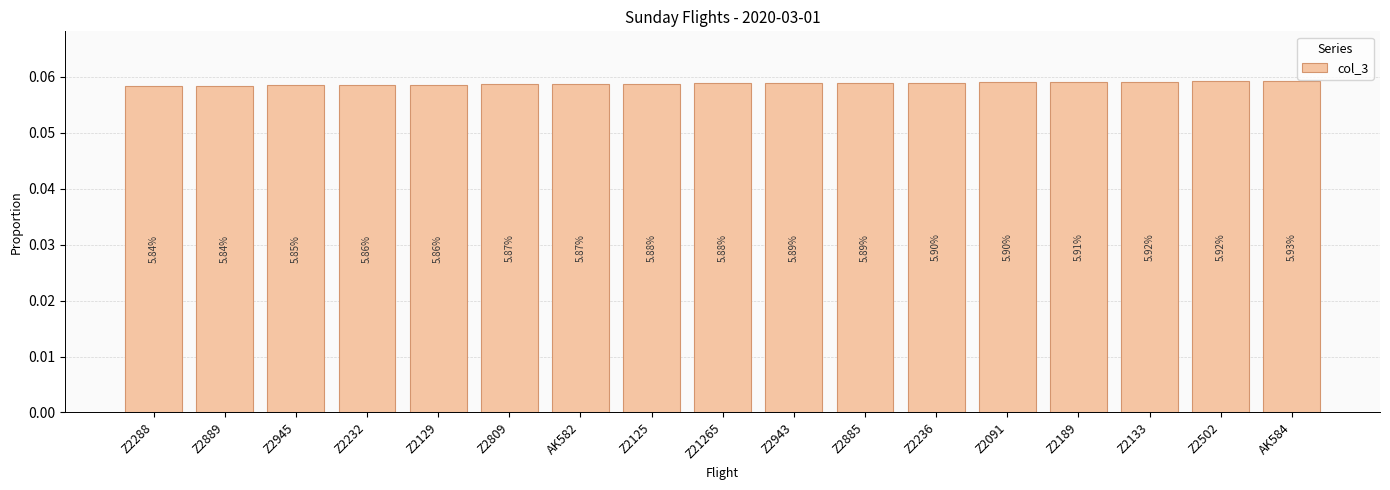

What is the label of the 6th bar from the right?

Z2236